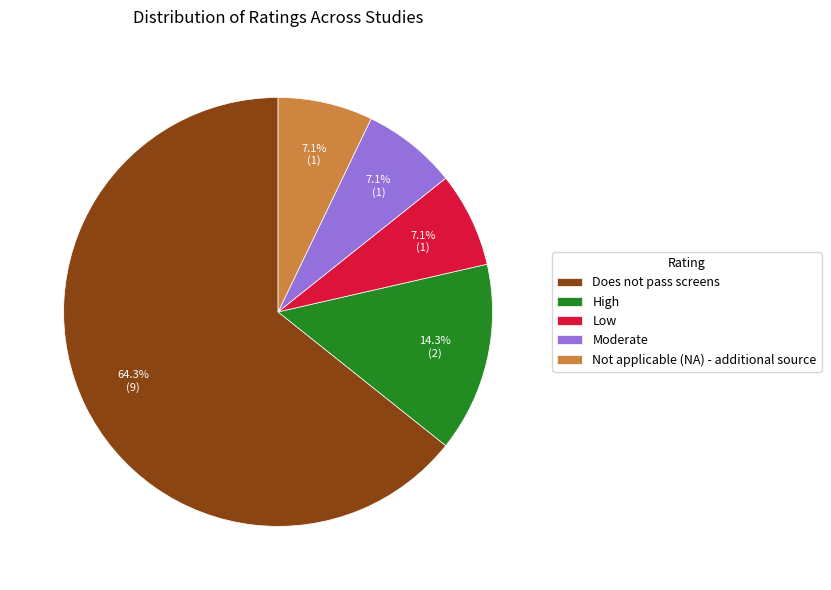

To the nearest percent, what is the average slice percentage?

20%